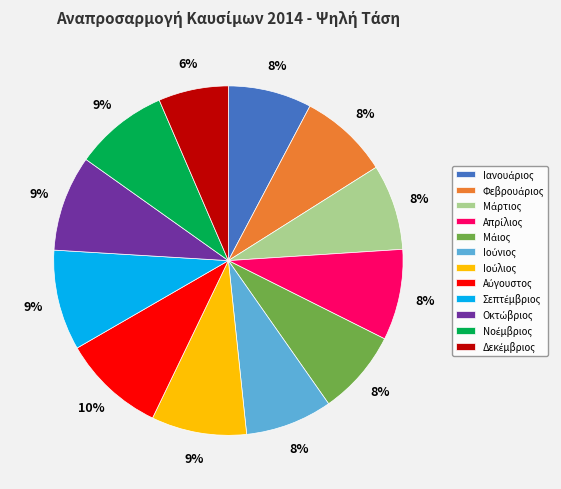

To the nearest percent, what is the average slice percentage?

8%